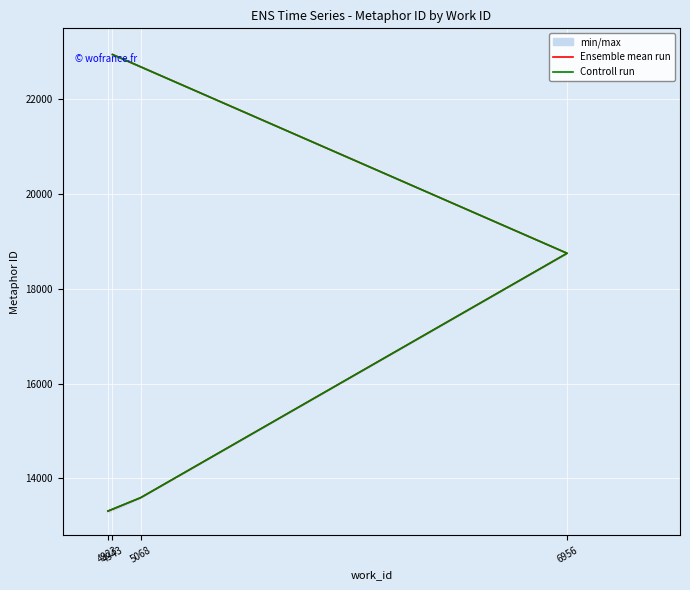

Does the chart display data point markers on the line(s)?

No